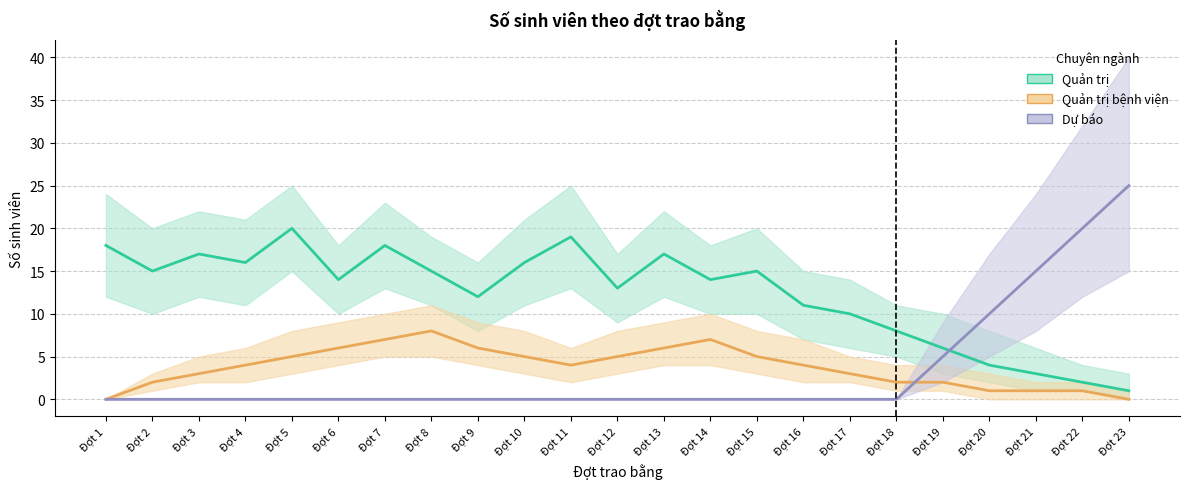

Which series has the widest spread of values?

Forecast